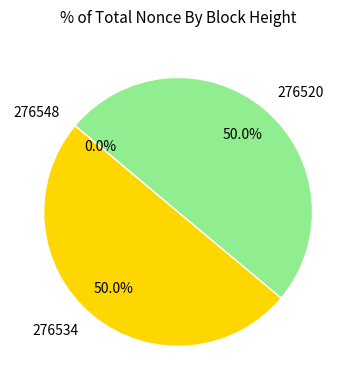

Combined, do 276520 and 276534 account for over 50%?

Yes